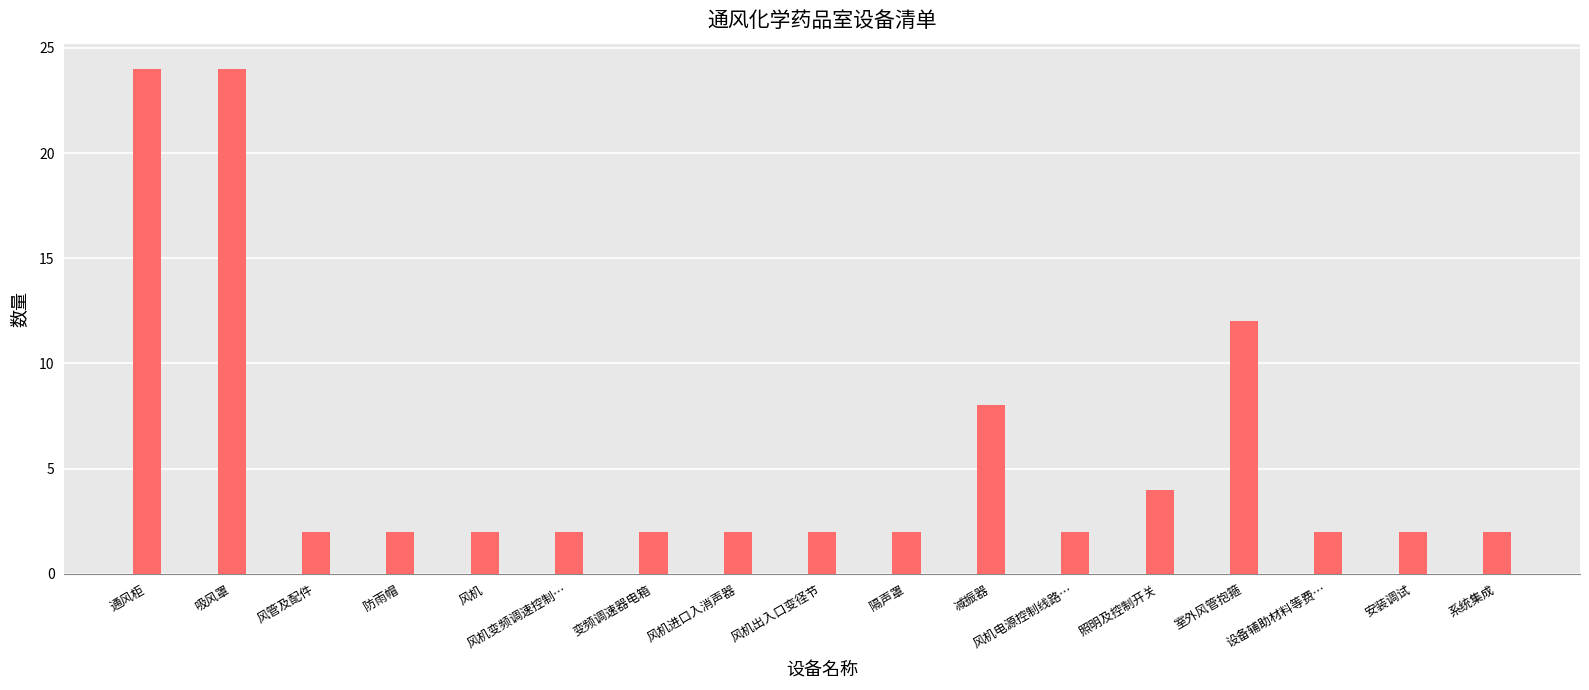

What position from the right is 风机变频调速控制…?

12